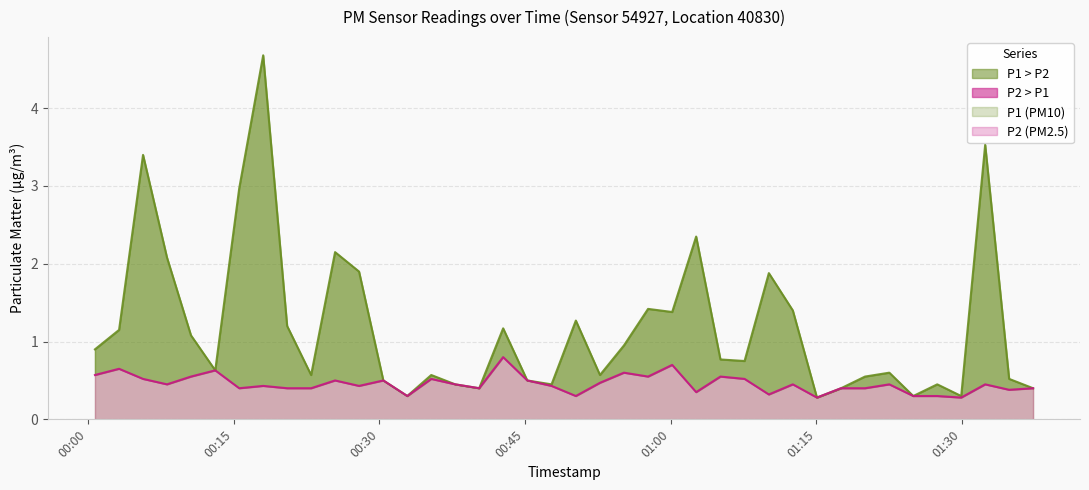

The value of P2 at 2024-02-26T00:27:55 is 0.6. True or false?

False